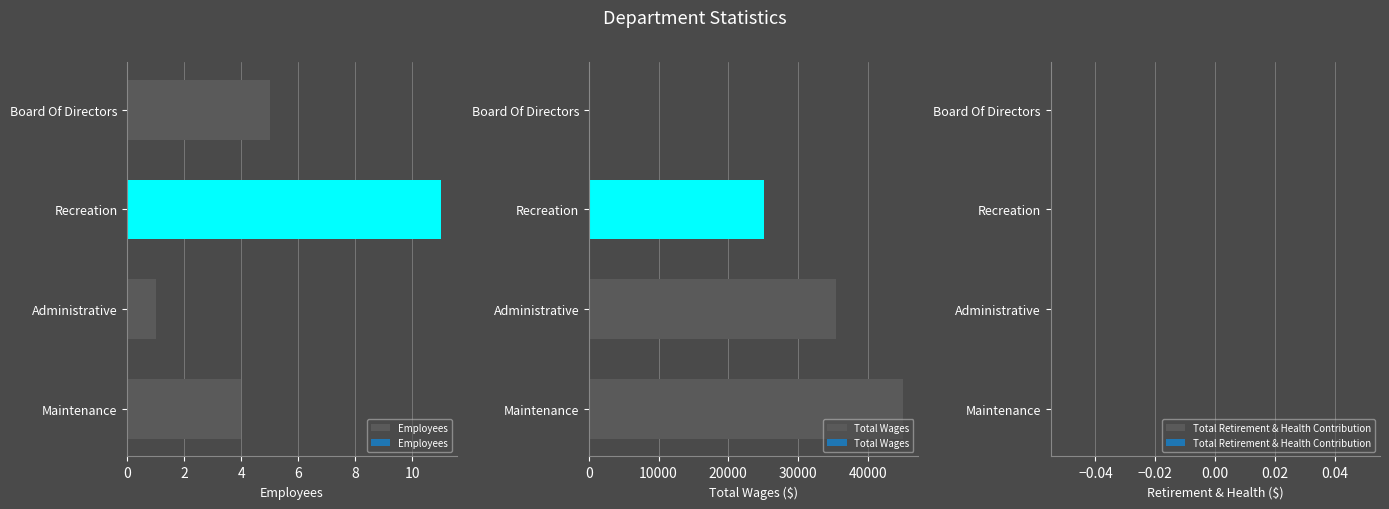

What is the sum of all Total Wages values?

105534